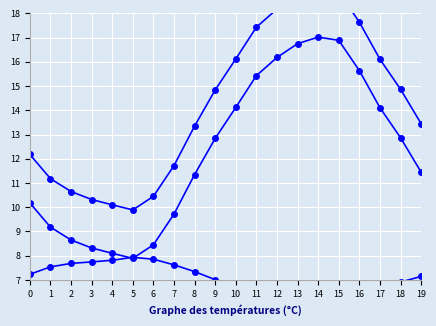

True or false: humidity and pressure_norm cross at least once.

False